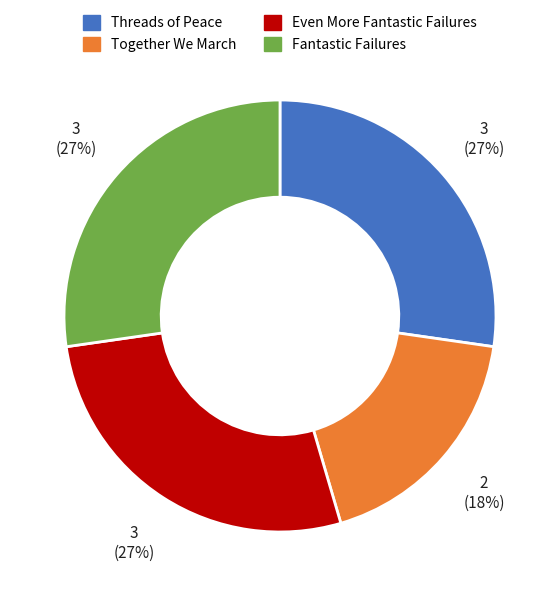

The Fantastic Failures slice represents 27% of the pie. True or false?

True